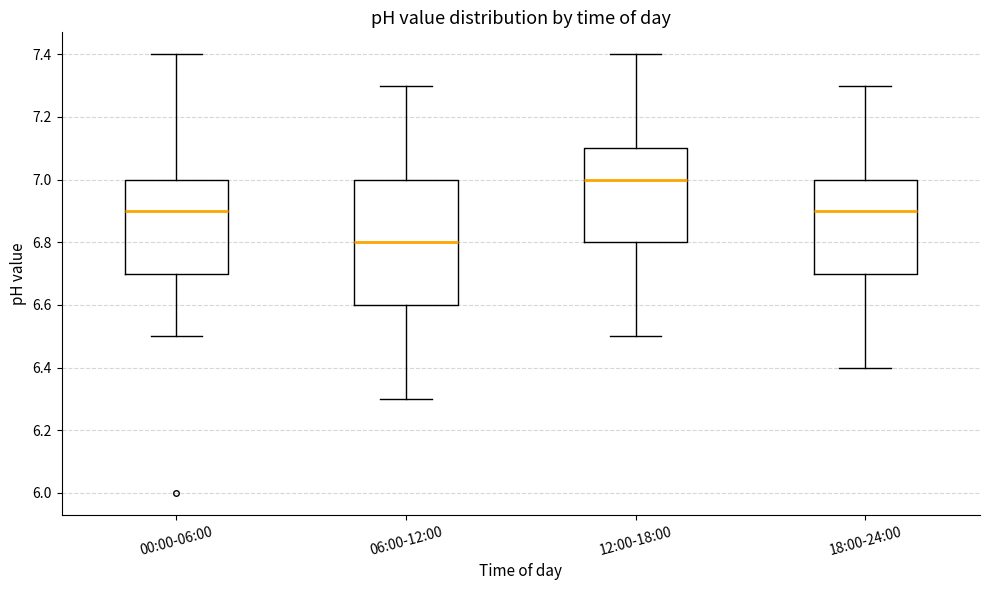

Reading left to right, read every box against the y-axis: the position of its median line, the range the box covers, and the ends of its whiskers. The values are not printed on the chart, so give them approximately, as read against the axis.

00:00-06:00: median 6.9, box 6.7 to 7.0, whiskers 6.5 to 7.4
06:00-12:00: median 6.8, box 6.6 to 7.0, whiskers 6.3 to 7.3
12:00-18:00: median 7.0, box 6.8 to 7.1, whiskers 6.5 to 7.4
18:00-24:00: median 6.9, box 6.7 to 7.0, whiskers 6.4 to 7.3